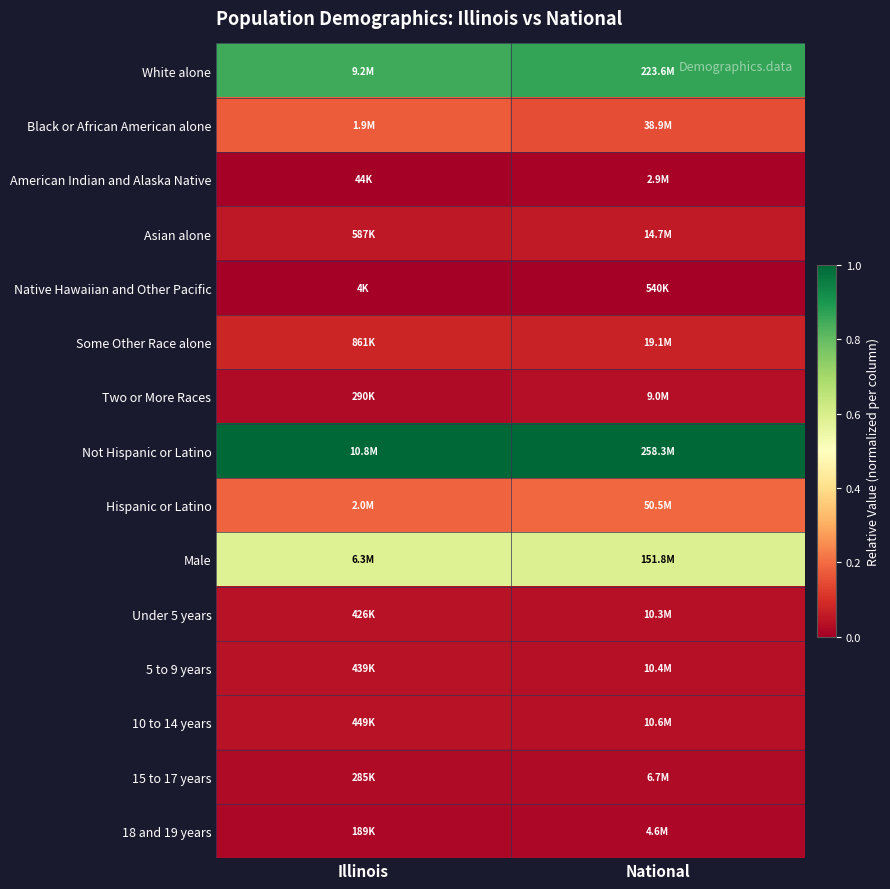

What is the difference between the highest and lowest values at National?

1.0